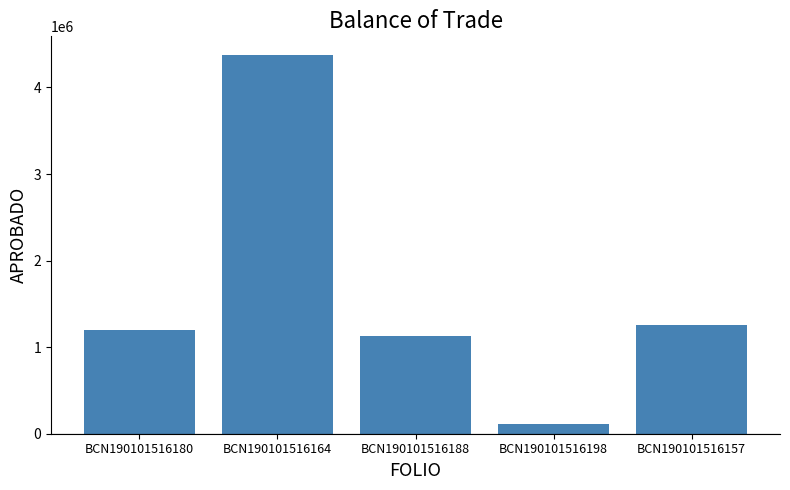

At which category does the chart reach its minimum across all series?

BCN190101516198